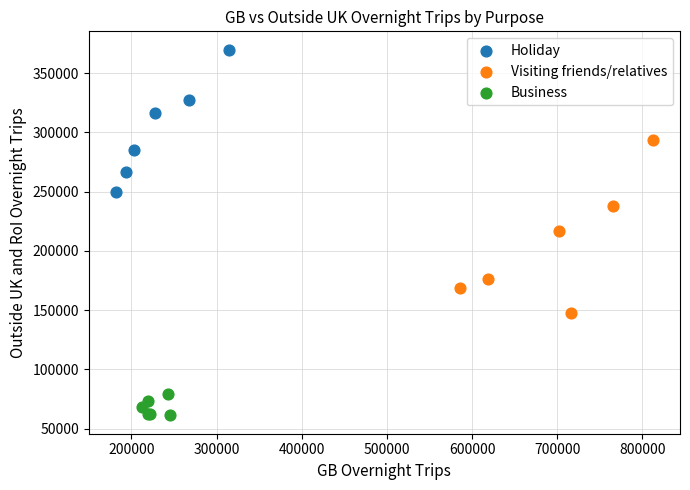

Which series contains the lowest Y value?

Business